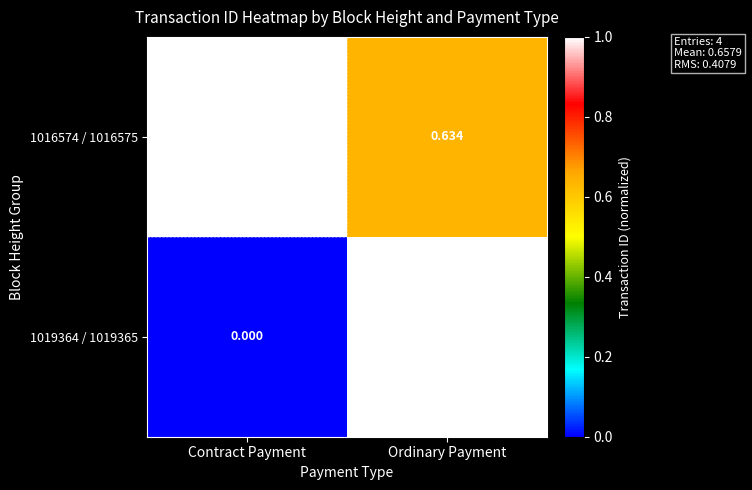

Is the value of 1016574 / 1016575 at Ordinary Payment greater than the value of 1019364 / 1019365 at Ordinary Payment?

No